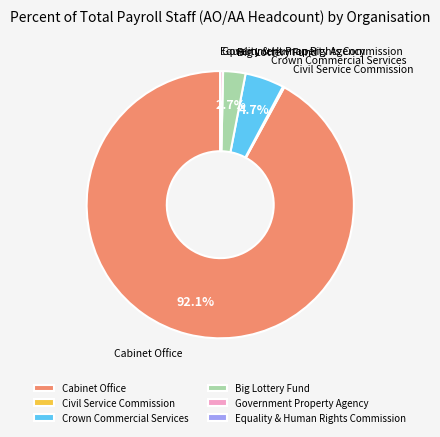

To the nearest percent, what portion does Cabinet Office represent?

92%